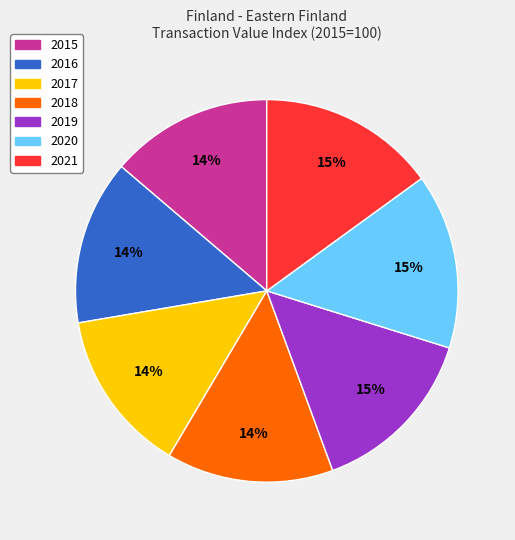

Do 2020 and 2017 together represent more than half of the pie?

No